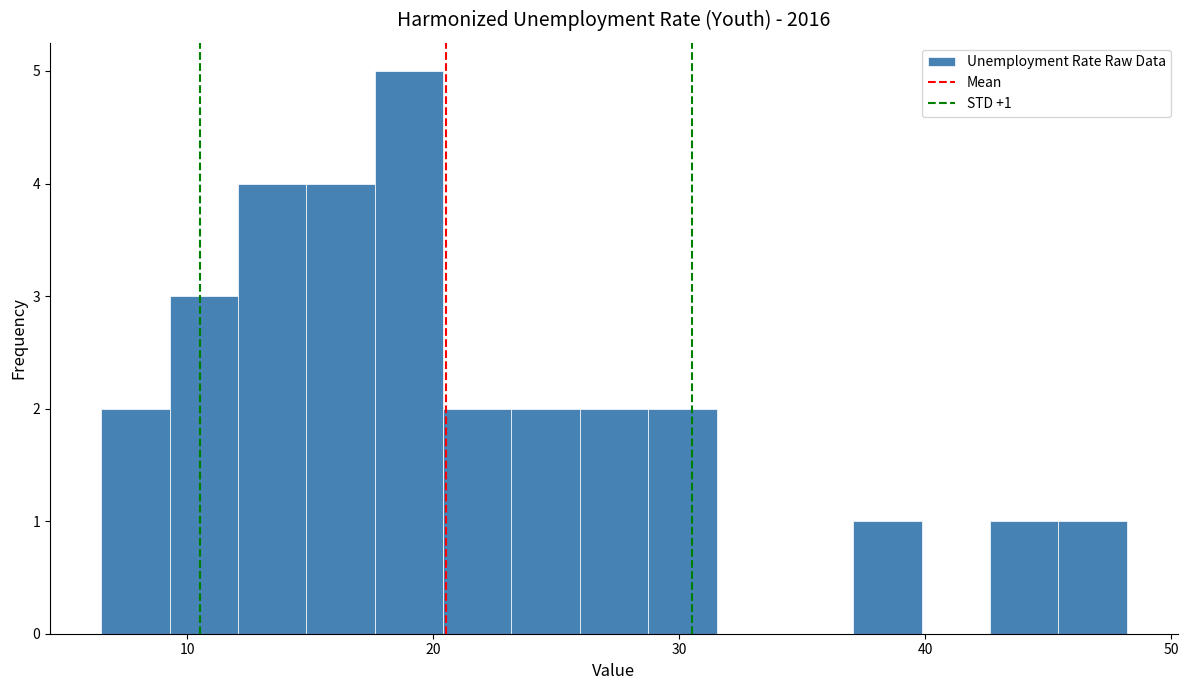

Read against the x-axis, roughly where is the centre of the tallest bar?

19